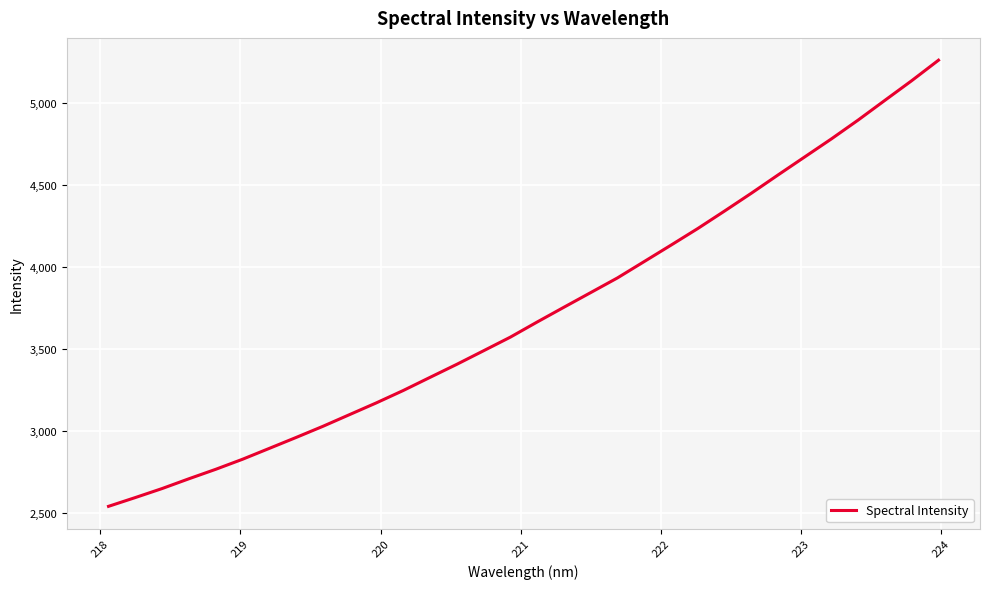

What is the difference between the maximum and minimum values?

2722.8